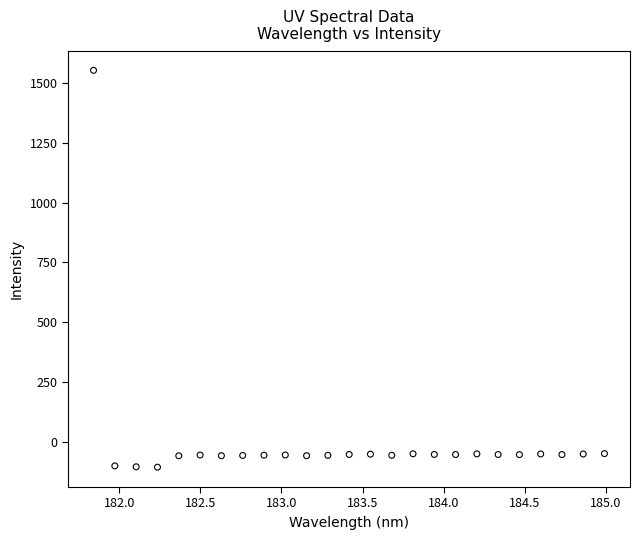

What is the range of Y values (max minus min)?

1660.2